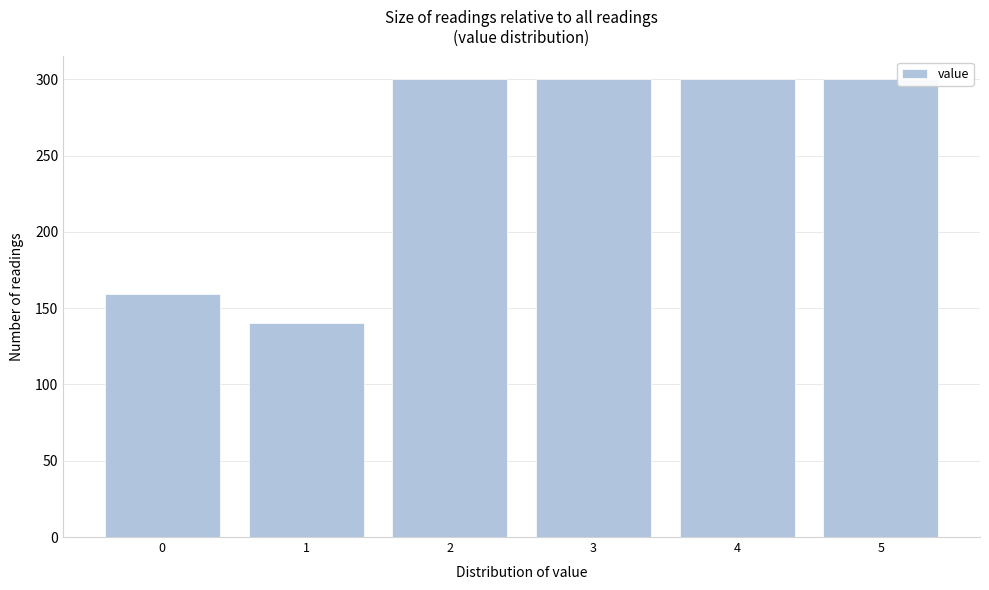

Reading left to right, list all the values displayed in this chart.

0=159	1=140	2=300	3=300	4=300	5=300